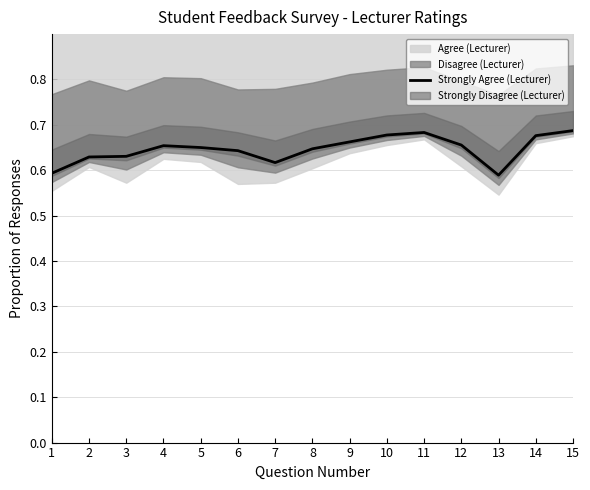

Rank the categories by value from lowest to highest.

13, 1, 7, 2, 3, 6, 8, 5, 4, 12, 9, 14, 10, 11, 15